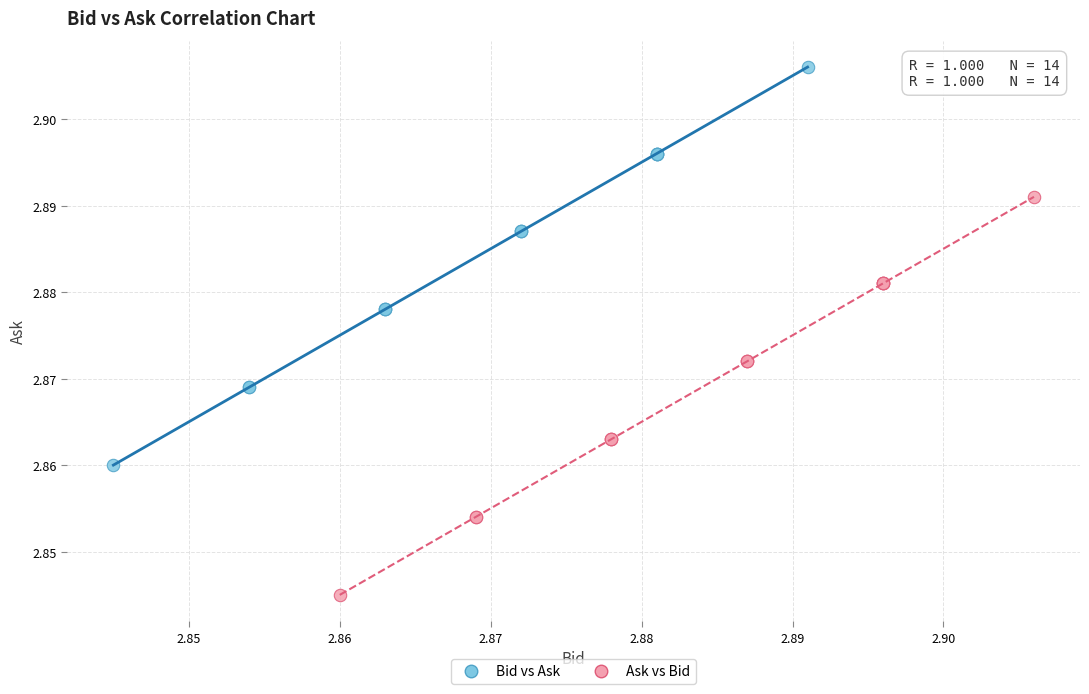

Which series contains the highest Y value?

Bid vs Ask